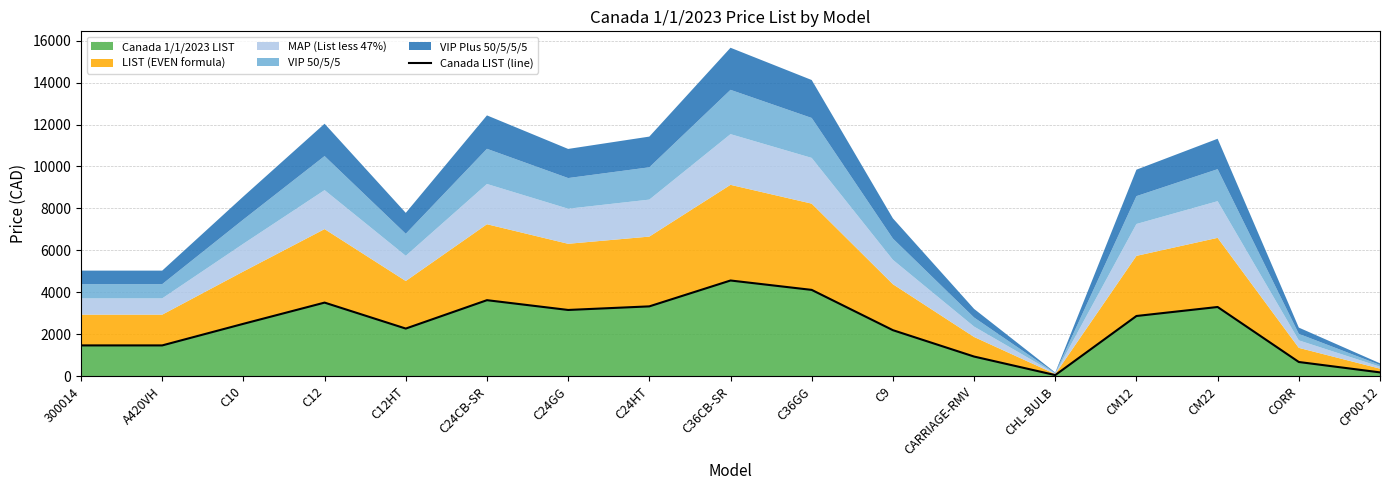

What is the approximate value at C36CB-SR?

4560.6